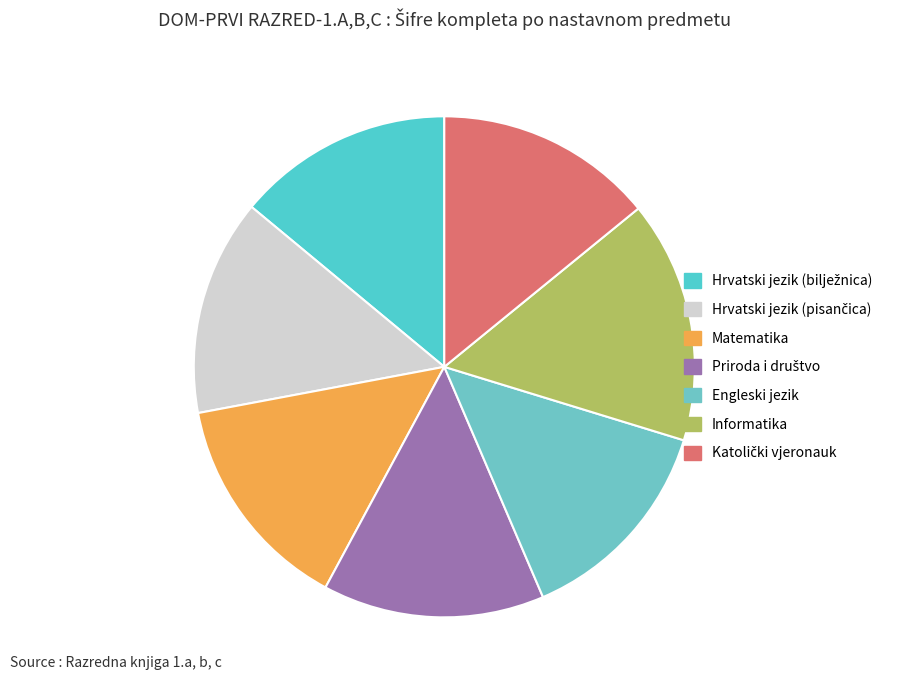

Does Matematika represent more than half of the total?

No